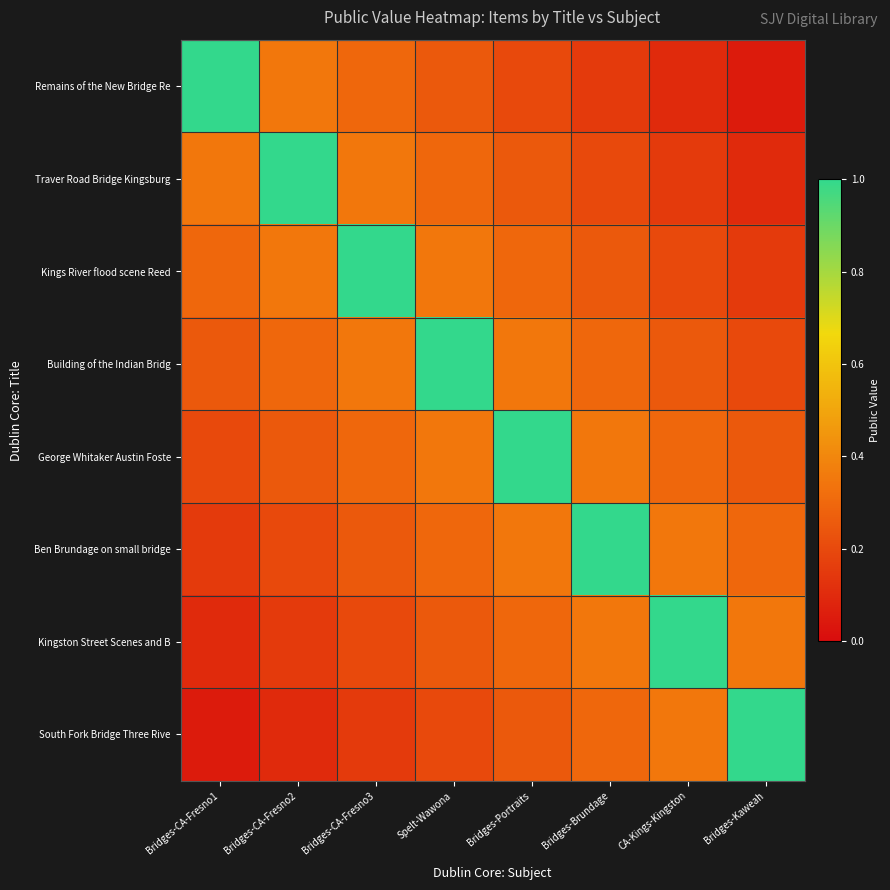

What is the total value across all series at Spelt-Wawona?

3.0